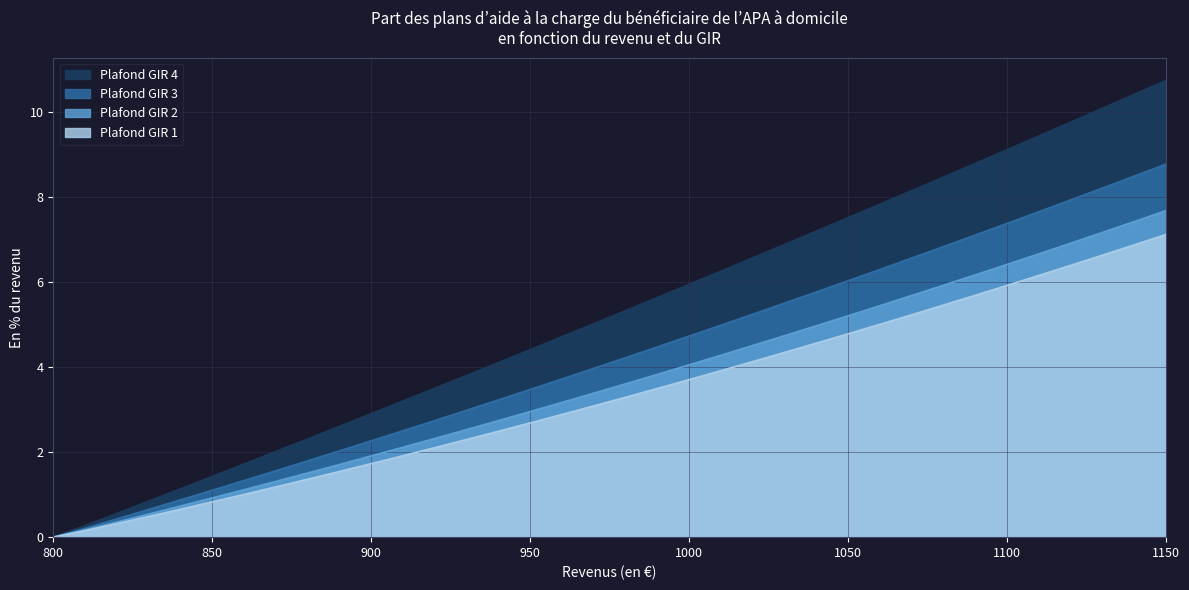

At how many categories does at least one series exceed 3?

25